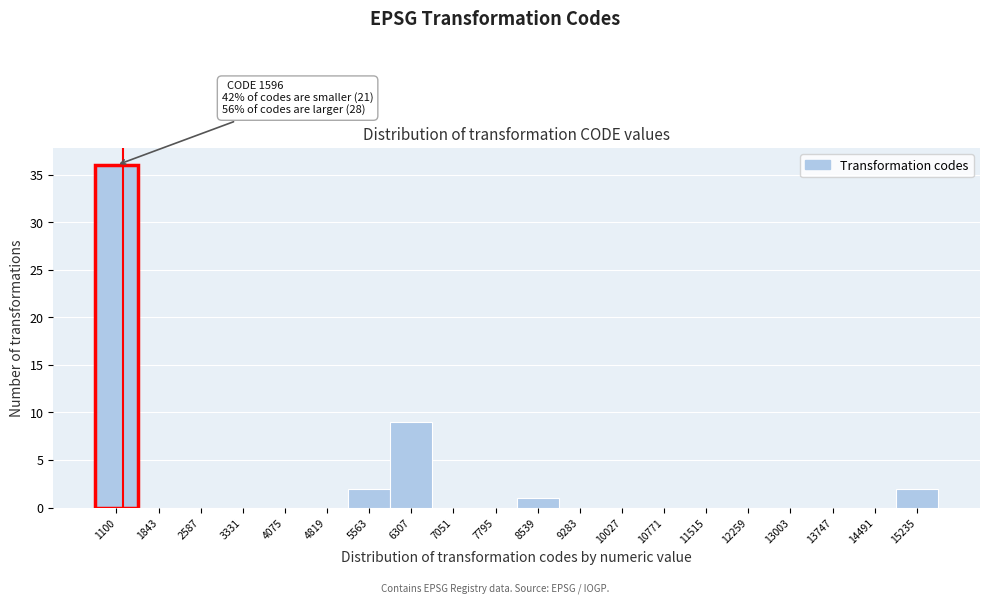

Reading right to left, extract all data points from this chart.

15235=2	14491=0	13747=0	13003=0	12259=0	11515=0	10771=0	10027=0	9283=0	8539=1	7795=0	7051=0	6307=9	5563=2	4819=0	4075=0	3331=0	2587=0	1843=0	1100=36